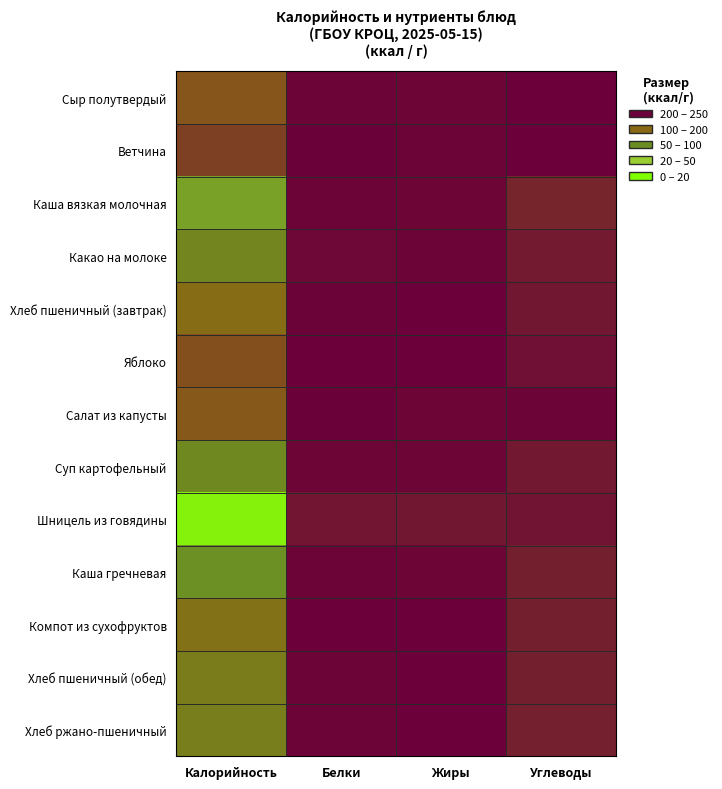

What is the maximum value shown in the chart?

234.3